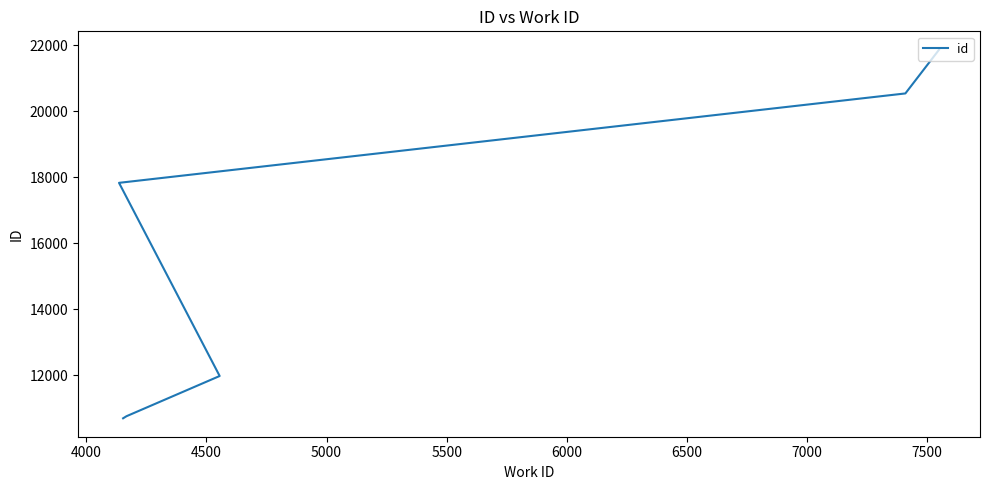

Between 5500 and 4500, which is larger?

5500